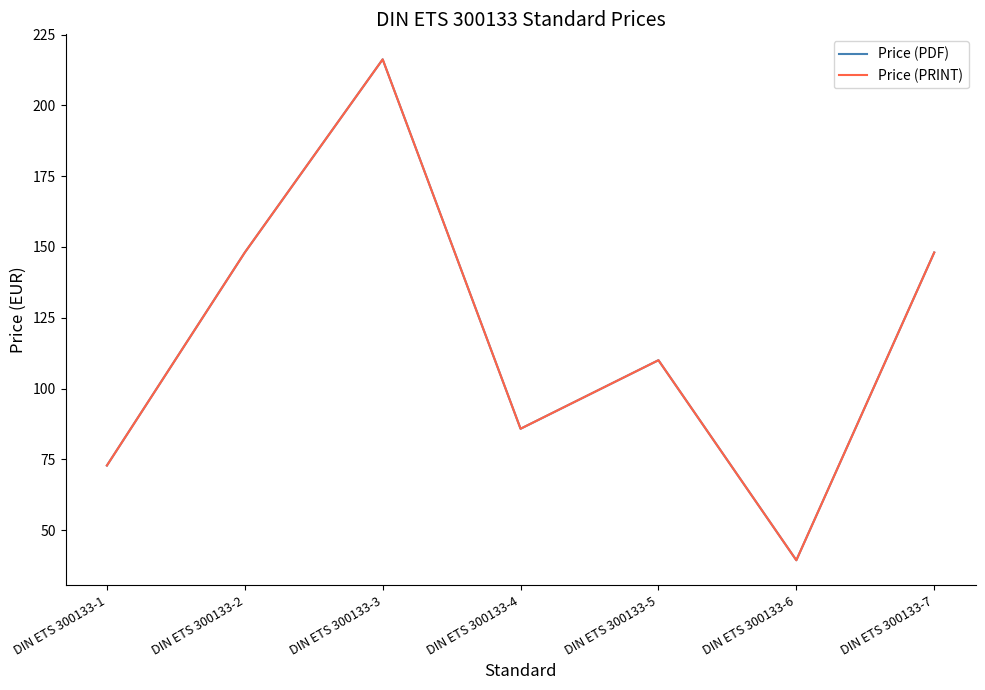

Read the Price (PRINT) value at DIN ETS 300133-6.

39.4